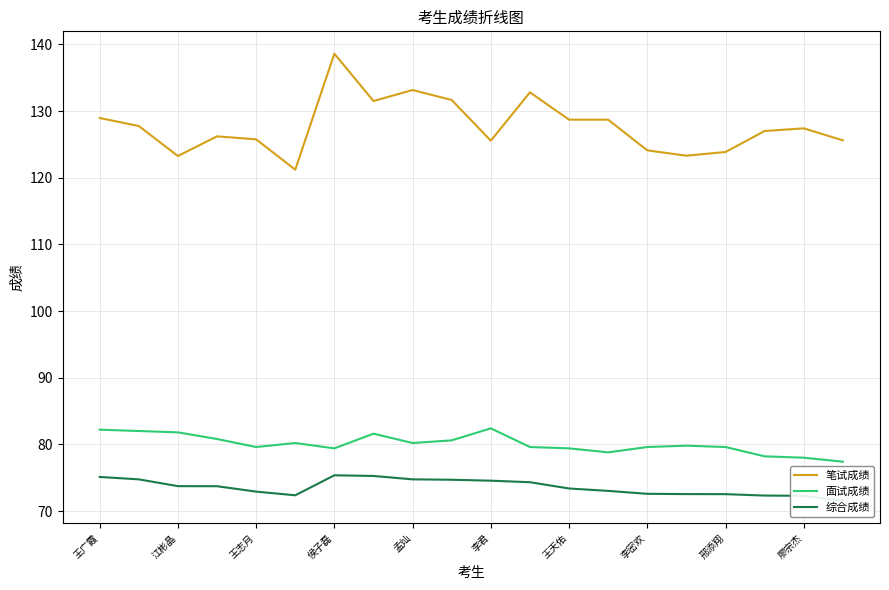

What is the maximum value for 面试成绩?

82.4